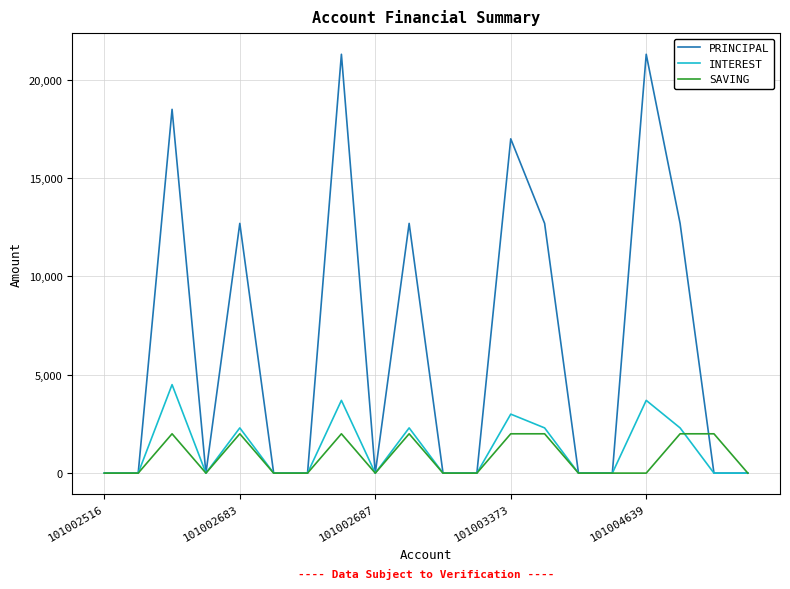

List the series in order of their peak value, highest first.

PRINCIPAL, INTEREST, SAVING